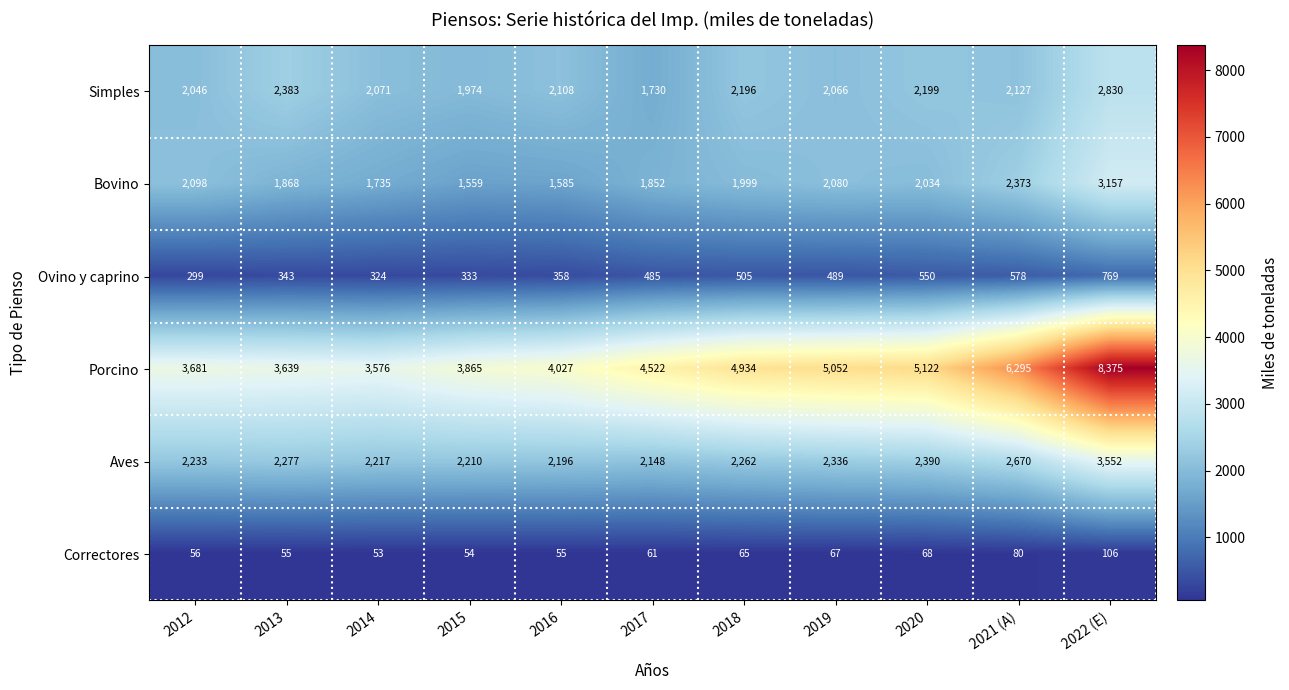

Rank the series at 2013 from lowest to highest value.

Correctores, Ovino y caprino, Bovino, Aves, Simples, Porcino